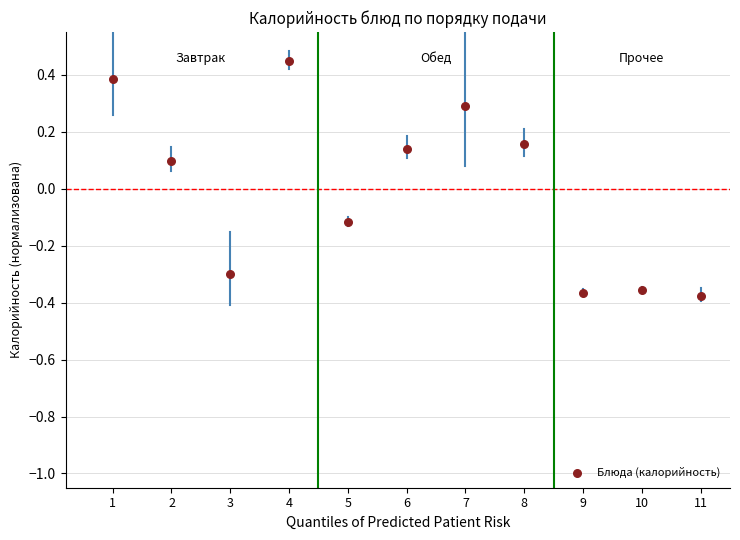

What is the range of X values (max minus min)?

10.0